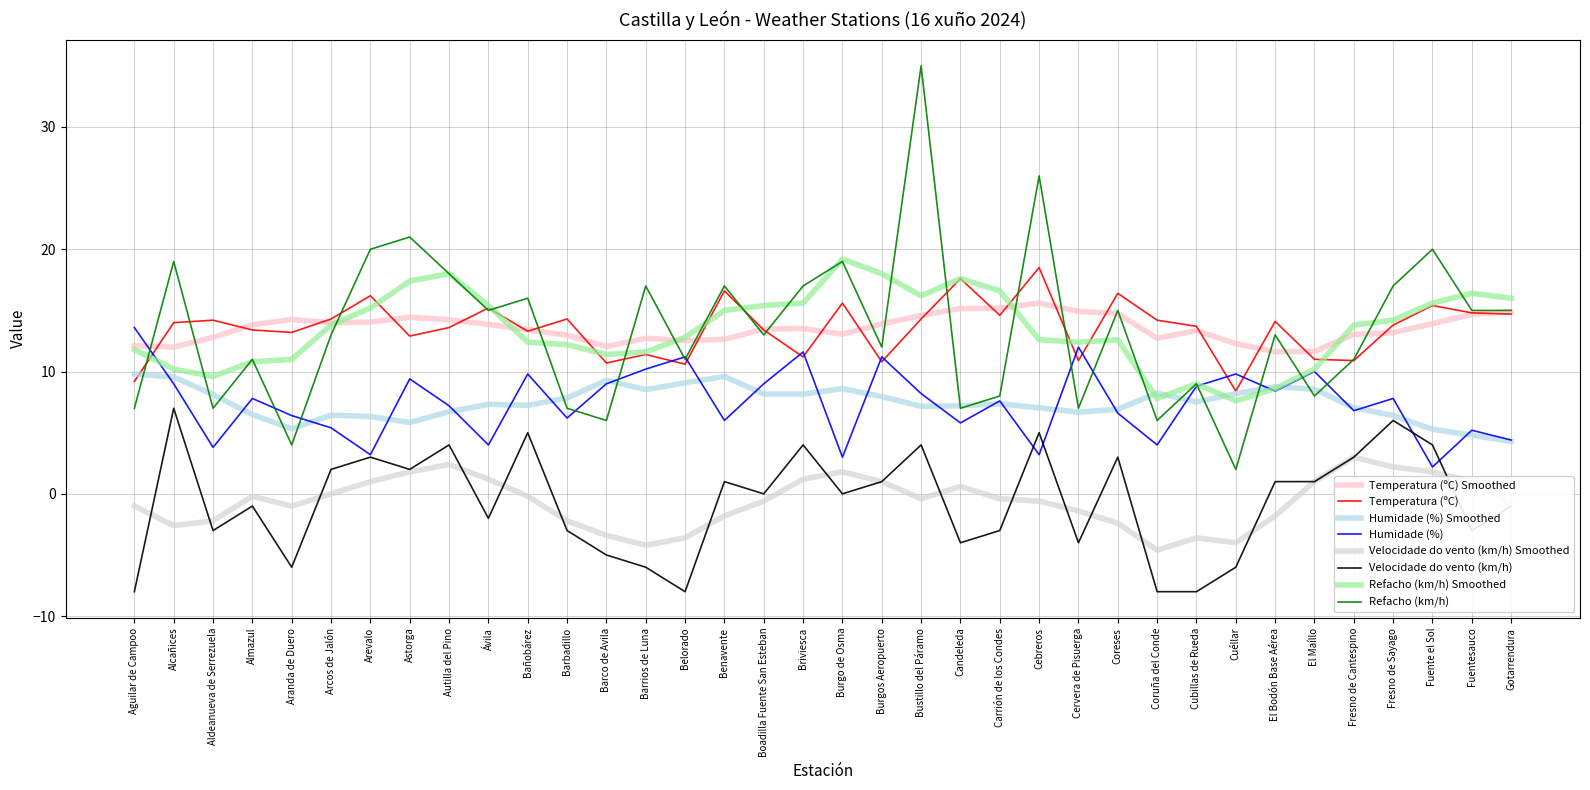

The Temperatura (ºC) series shows 14.8 at Fuentesauco. True or false?

True